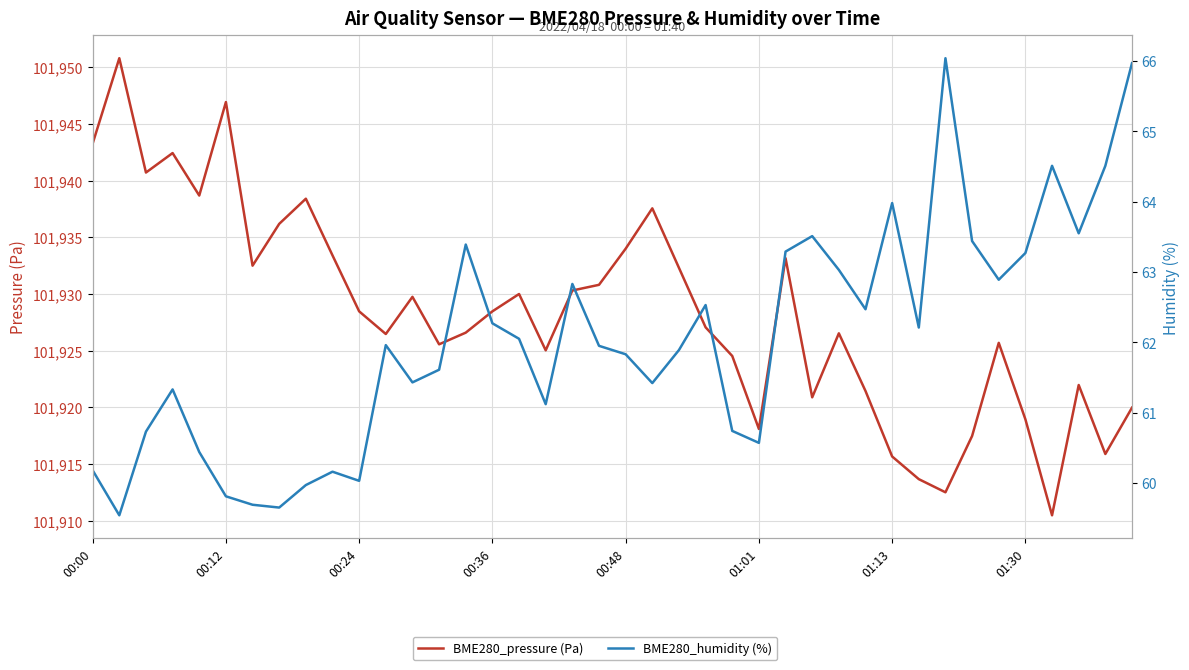

Where is BME280_pressure (Pa) nearest to the value 101930?

16